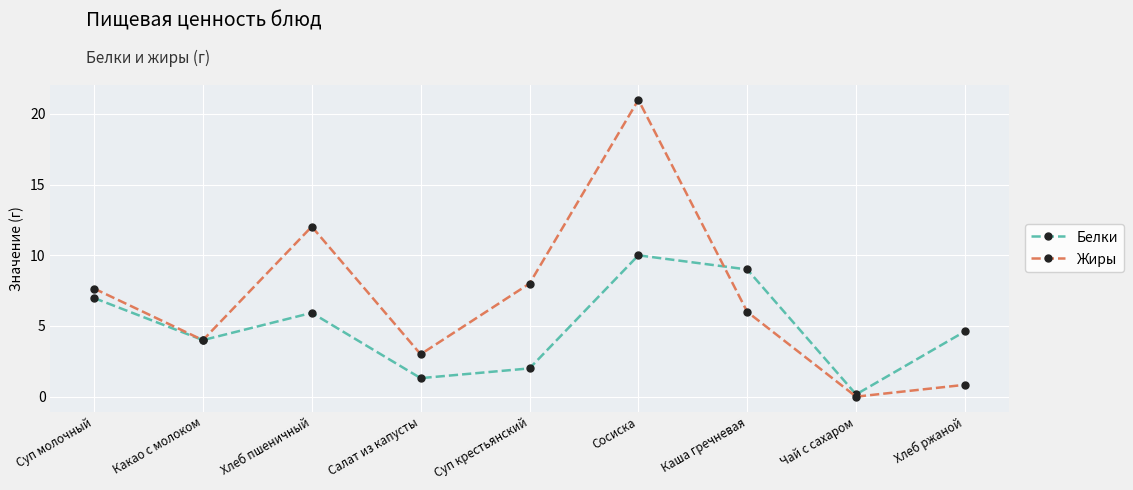

The Жиры series shows 0.8 at Хлеб ржаной. True or false?

True